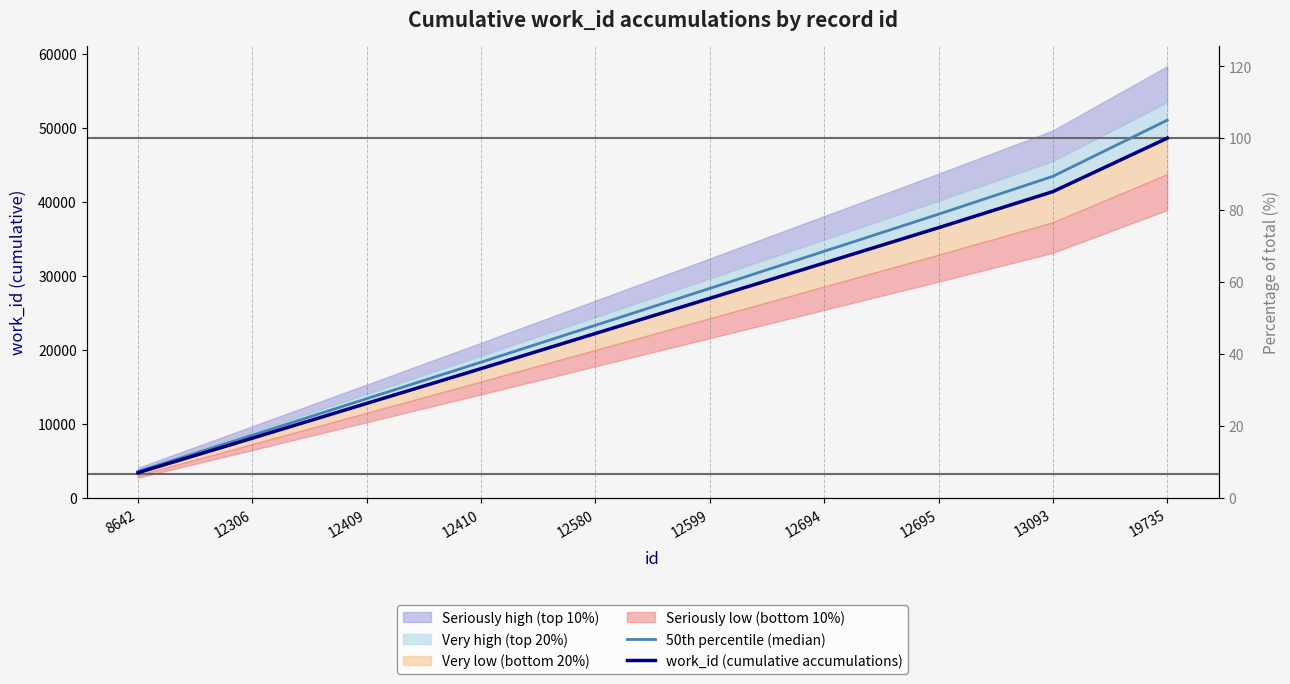

Which category has the highest value in the work_id (cumulative accumulations) series?

19735